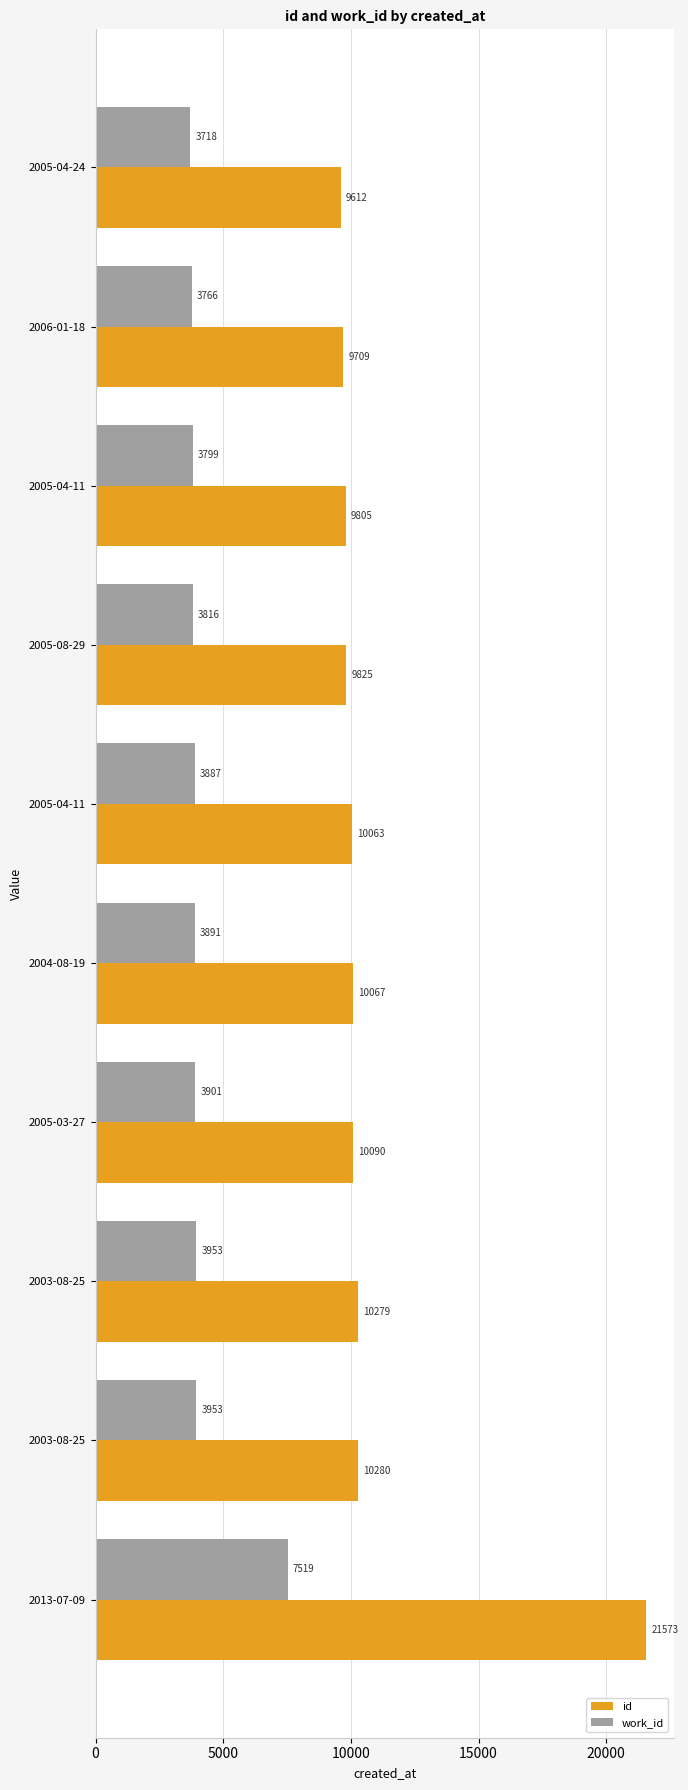

What is the value of the id bar at the 5th from the left?

10063